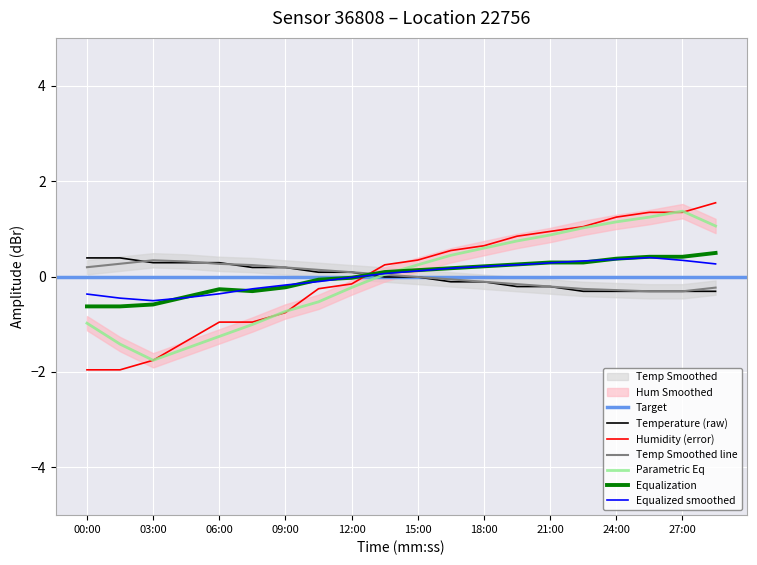

Reading left to right, transcribe all the data shown in this chart.

temperature: 00:00=0.4	01:30=0.4	03:00=0.3	04:30=0.3	06:00=0.3	07:30=0.2	09:00=0.2	10:30=0.1	12:00=0.1	13:30=-0.0	15:00=-0.0	16:30=-0.1	18:00=-0.1	19:30=-0.2	21:00=-0.2	22:30=-0.3	24:00=-0.3	25:30=-0.3	27:00=-0.3	28:30=-0.3
humidity: 00:00=-2.0	01:30=-2.0	03:00=-1.8	04:30=-1.4	06:00=-1.0	07:30=-1.0	09:00=-0.8	10:30=-0.3	12:00=-0.2	13:30=0.2	15:00=0.3	16:30=0.5	18:00=0.6	19:30=0.8	21:00=0.9	22:30=1.0	24:00=1.2	25:30=1.3	27:00=1.3	28:30=1.5